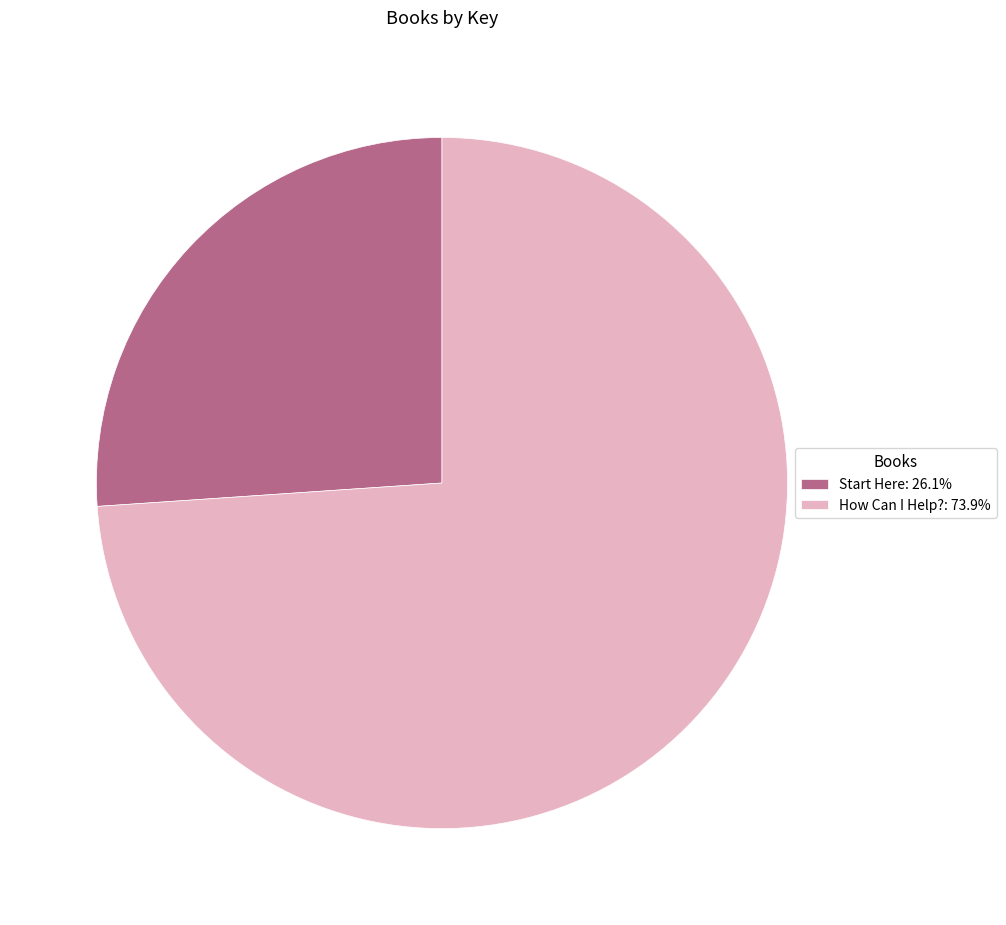

What is the ratio of the value at Start Here: 26.1% to the value at How Can I Help?: 73.9%?

0.4